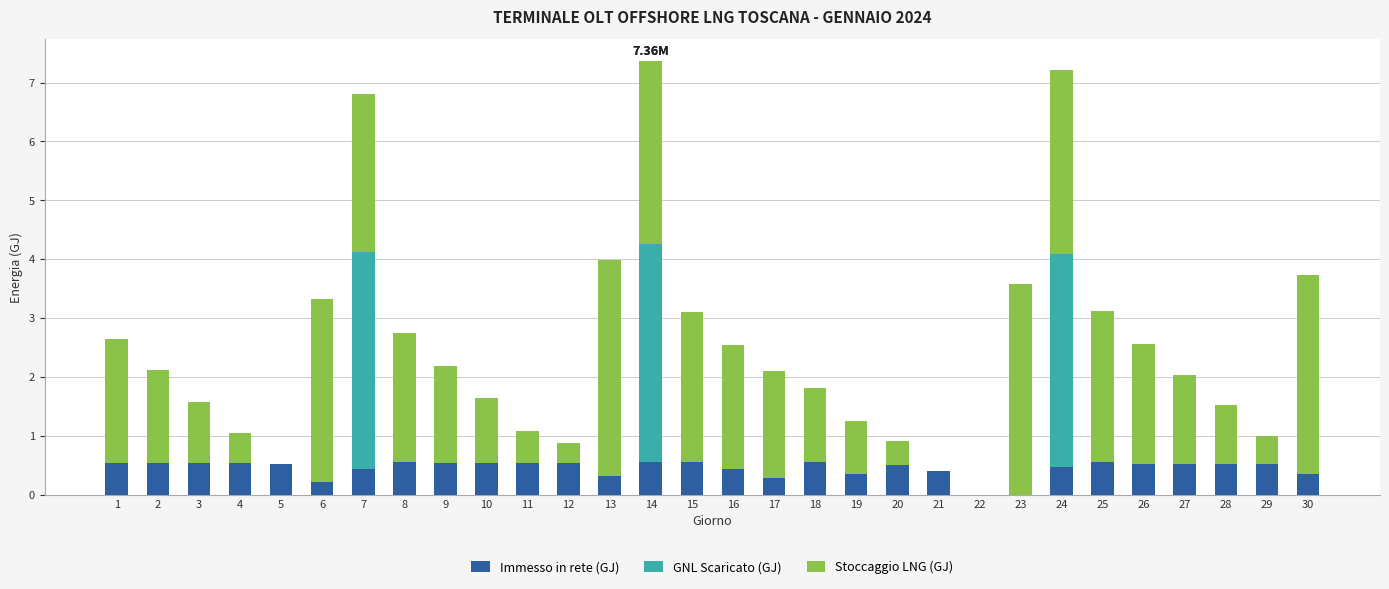

What is the total value across all series at 28?

1.5